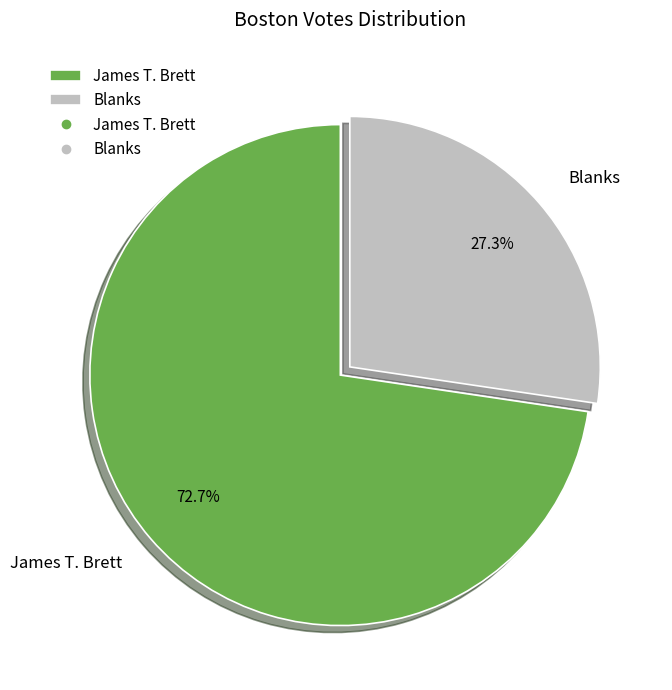

Rank the categories by value from lowest to highest.

Blanks, James T. Brett